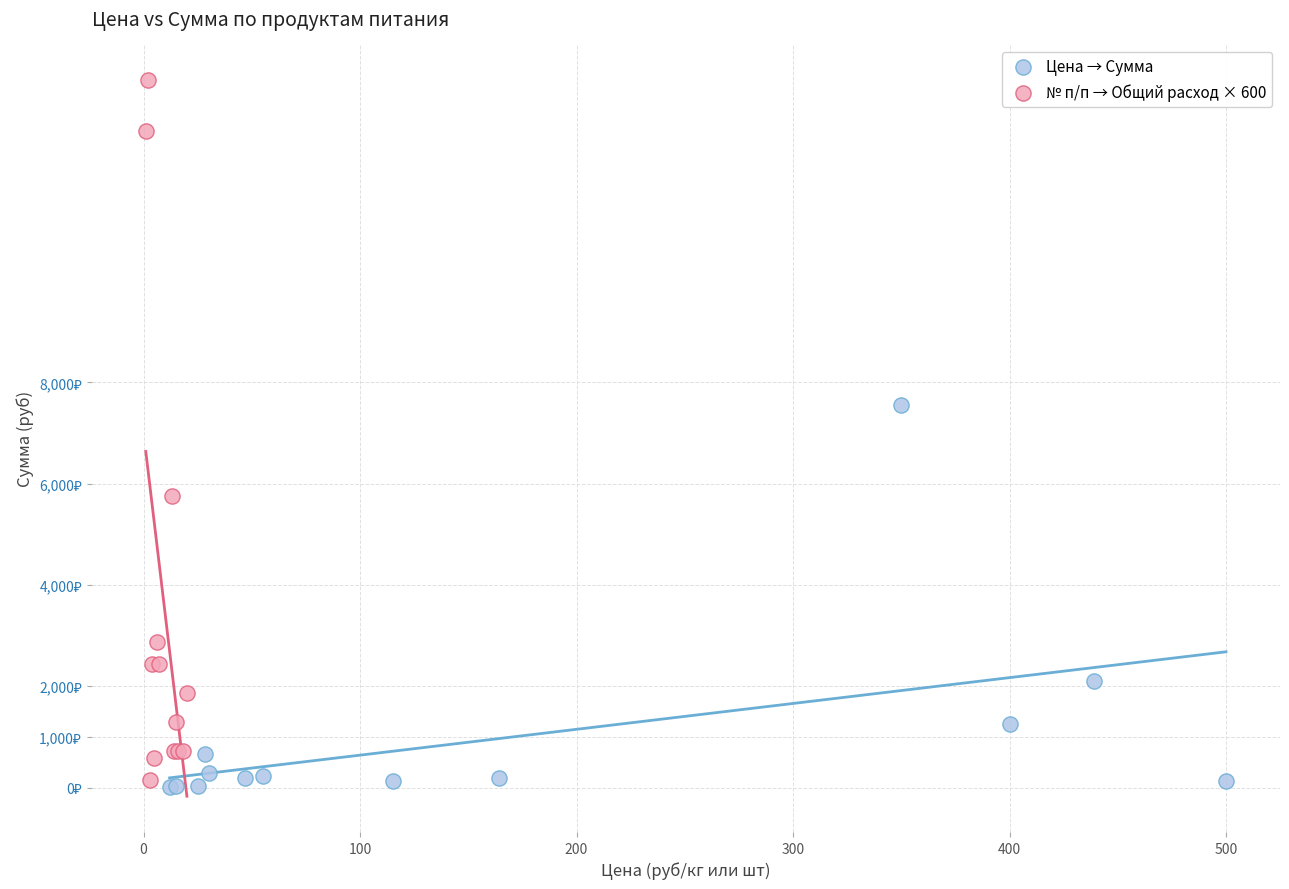

What are all the series names shown in the legend?

Цена → Сумма, № п/п → Общий расход × 600